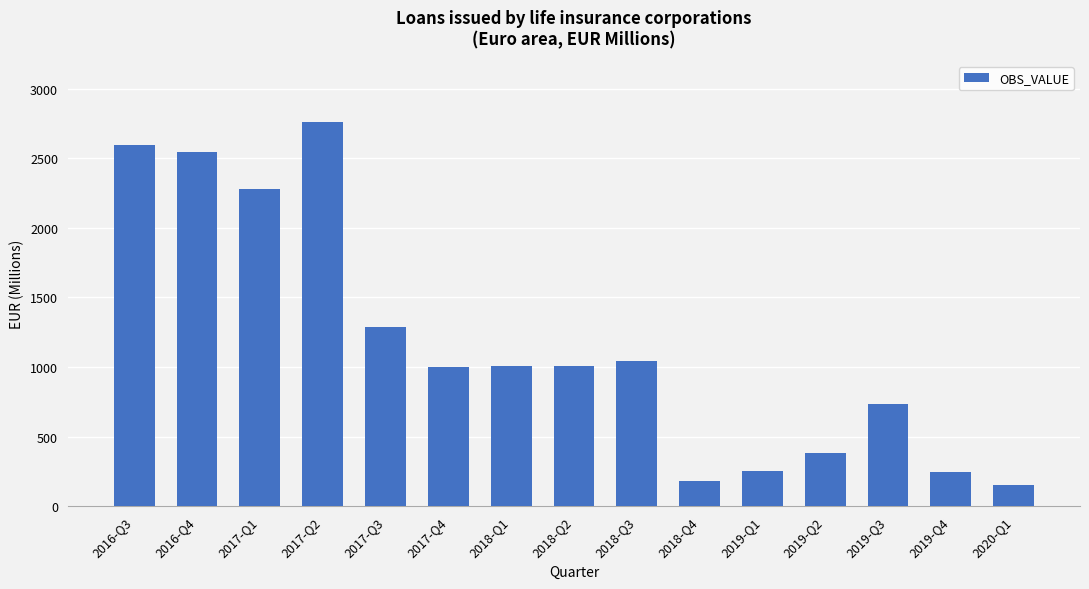

The value at 2020-Q1 is 152.2. True or false?

True